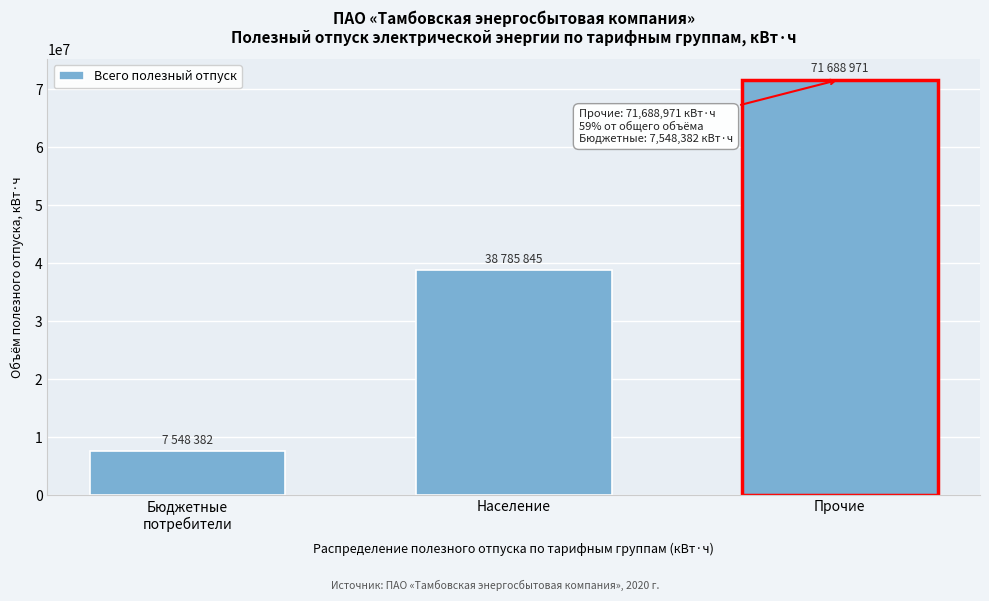

Reading left to right, transcribe all the data shown in this chart.

7548382	38785845	71688971